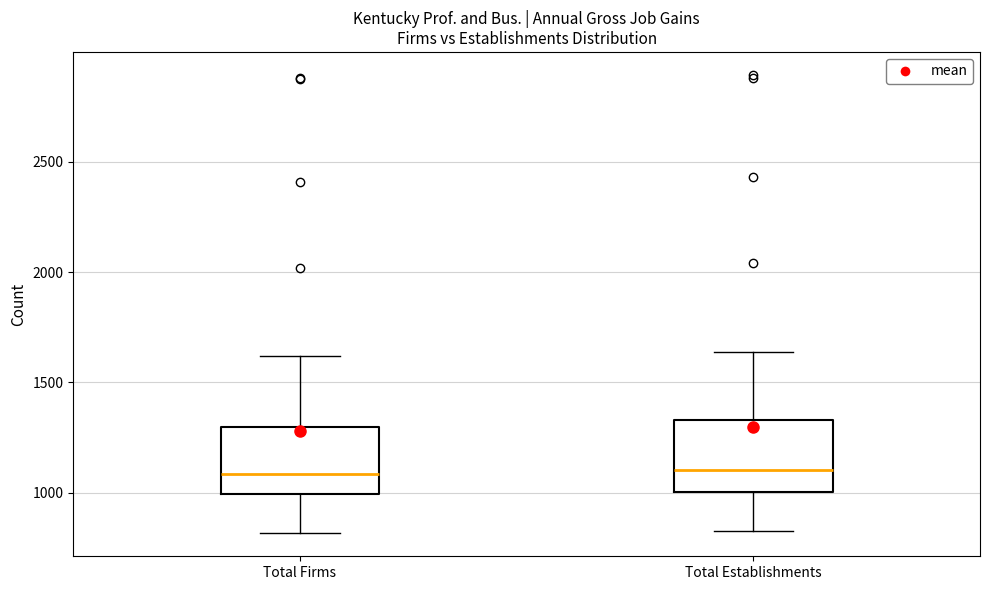

Where is the upper edge of the box for Total Firms on the y-axis? The values are not printed on the chart, so give them approximately, as read against the axis.

1300